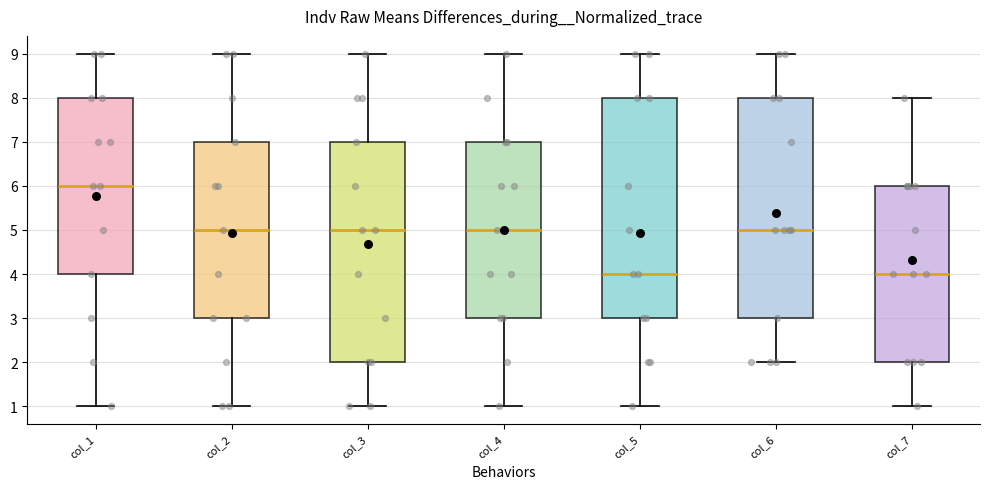

Which box's median line is the highest?

col_1